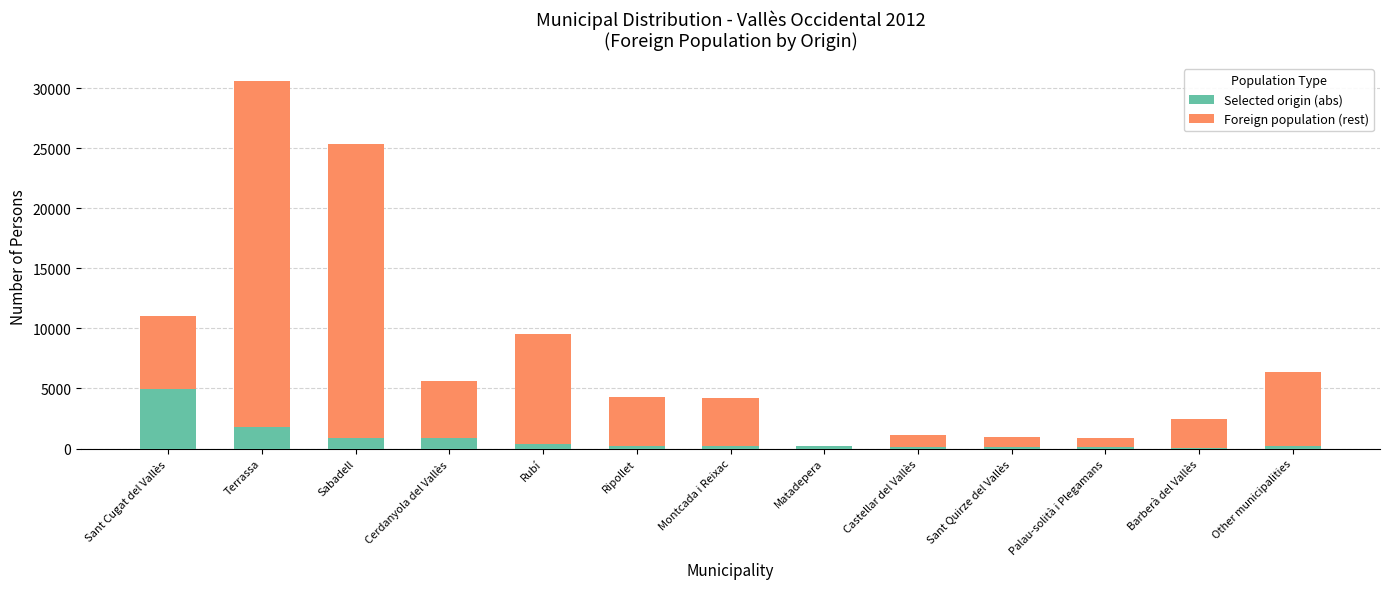

Are the bars grouped side by side (vs. stacked)?

No